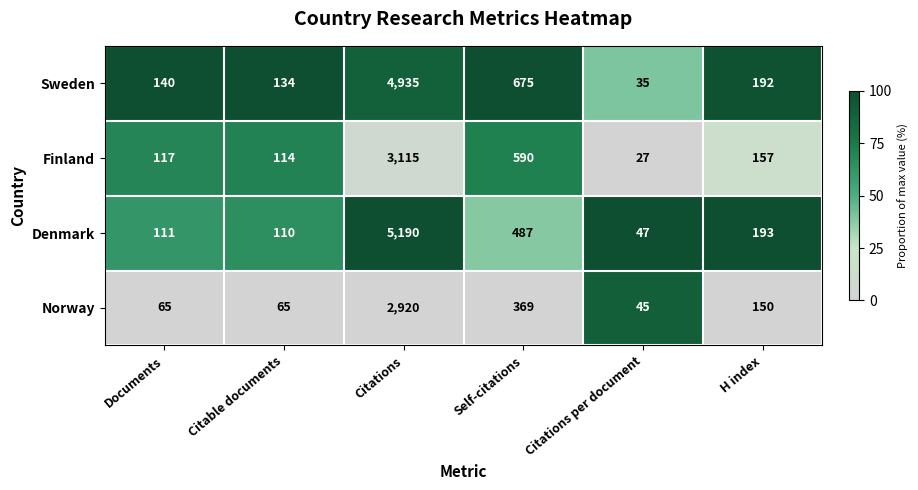

Which label corresponds to the smallest value in the chart?

Citations per document